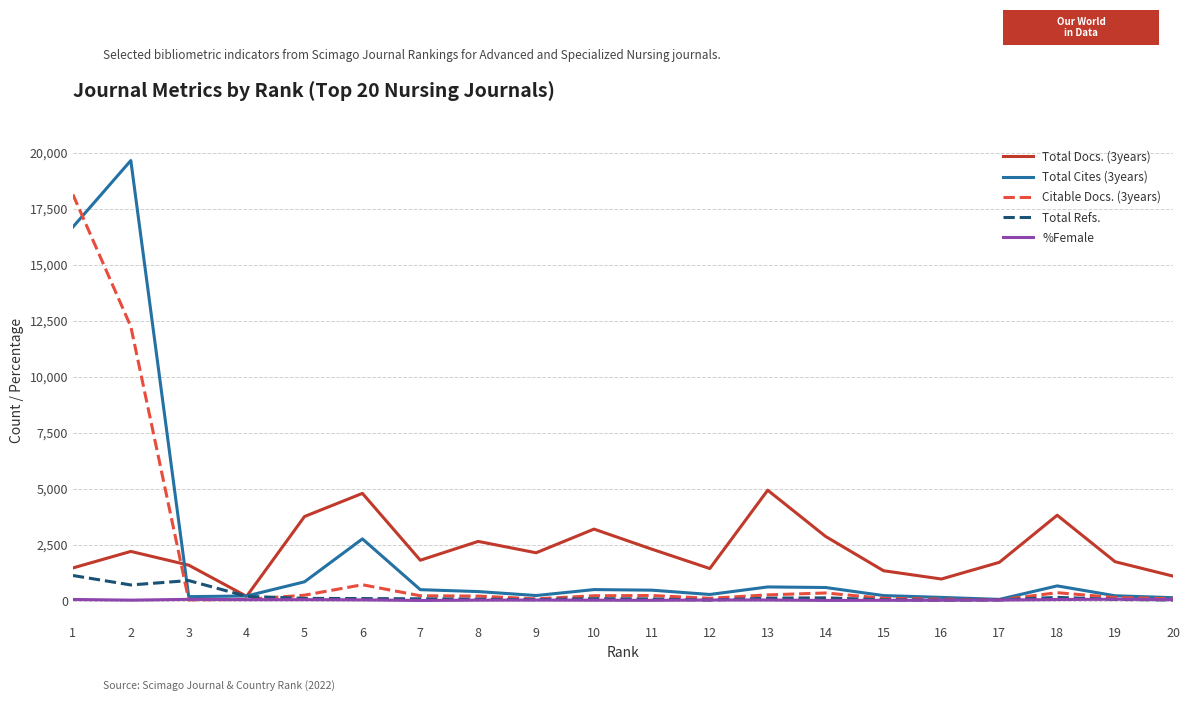

After their last crossing, which series has the higher values: Total Docs. (3years) or Total Cites (3years)?

Total Docs. (3years)